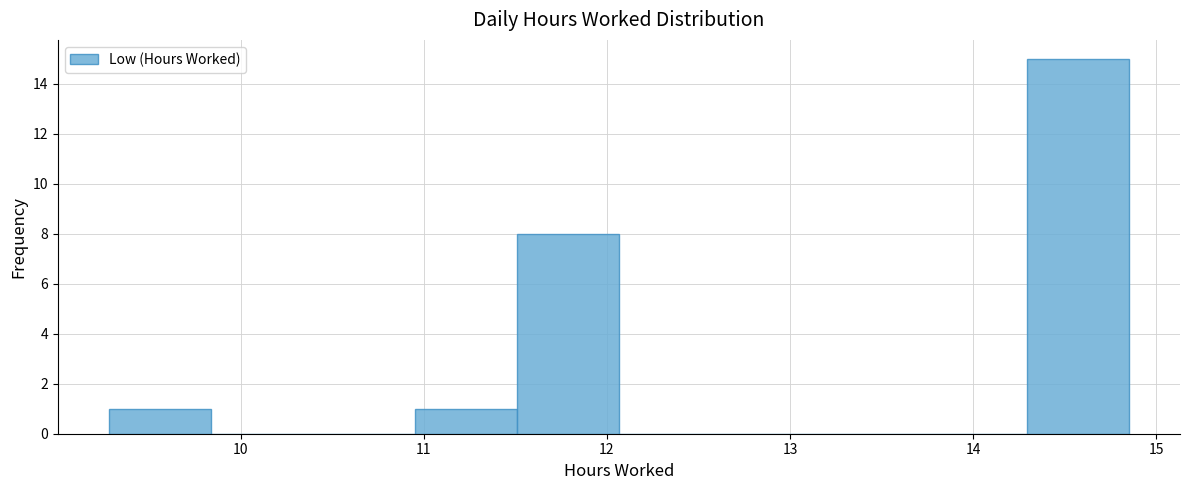

What is the height of the bar covering 11.0 to 11.5 on the x-axis? Neither the bar edges nor the heights are printed on the chart, so give them approximately, as read against the axes.

1